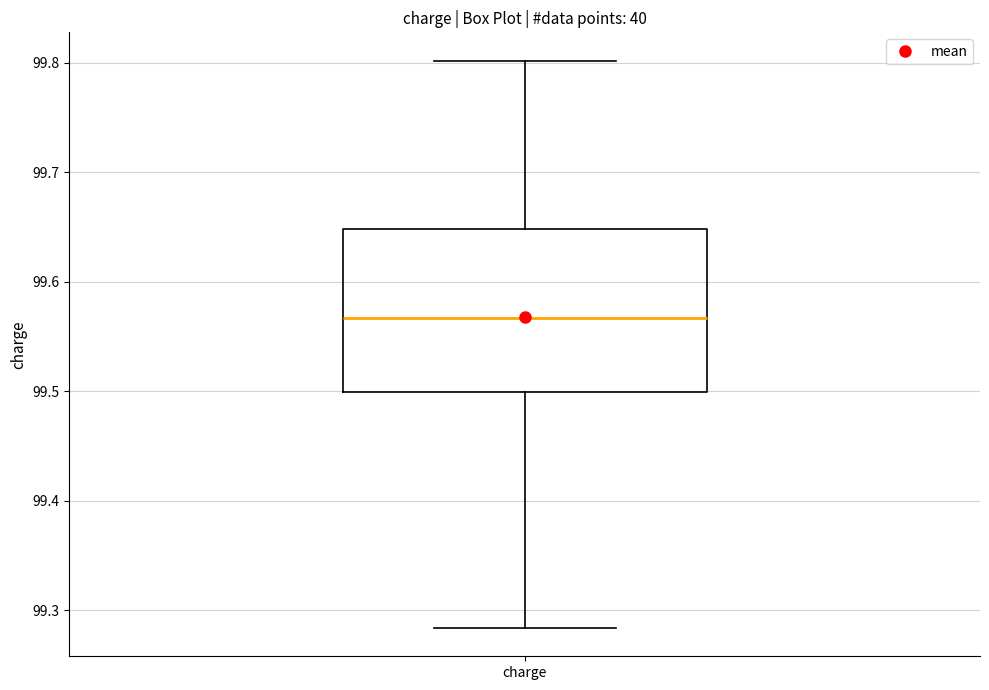

Transcribe this box plot: give where the median line is, the range the box spans, and where the two whiskers end, as read against the y-axis. The values are not printed on the chart, so give them approximately, as read against the axis.

median 99.57, box 99.50 to 99.65, whiskers 99.28 to 99.80